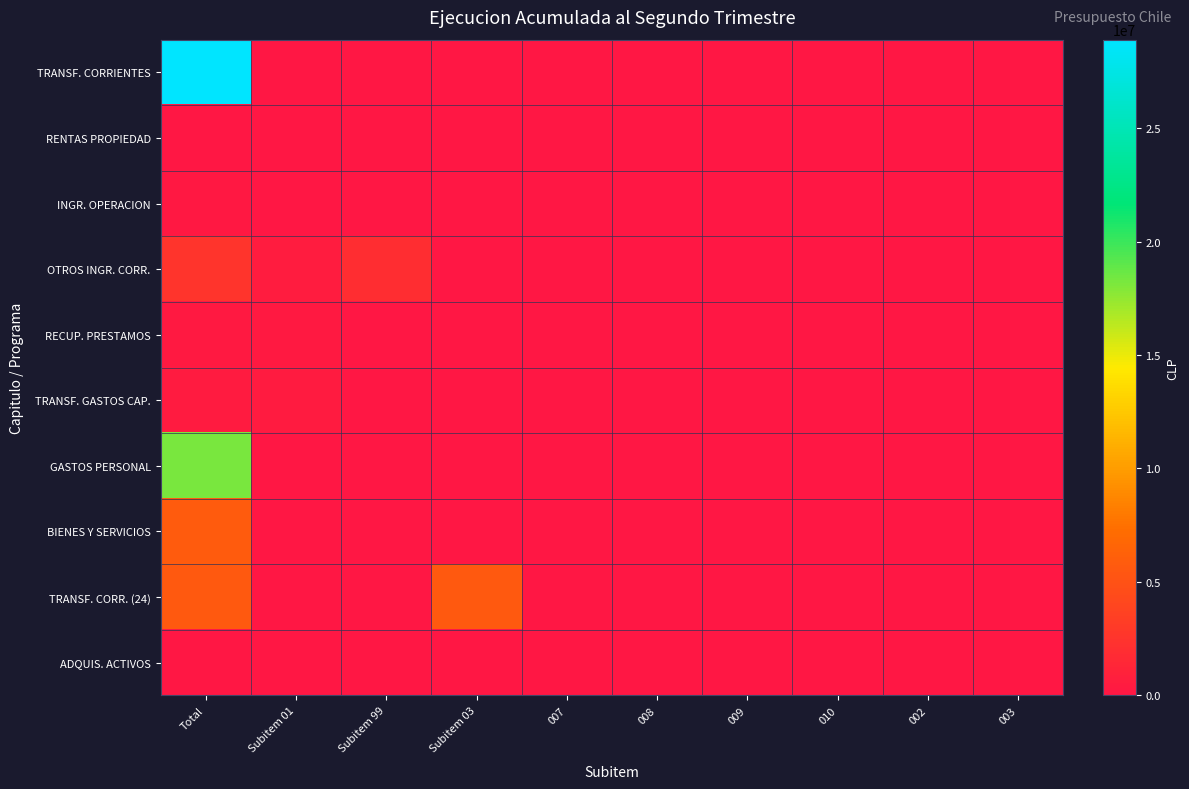

Rank the series at Subitem 03 from lowest to highest value.

TRANSF. CORRIENTES, RENTAS PROPIEDAD, INGR. OPERACION, OTROS INGR. CORR., RECUP. PRESTAMOS, TRANSF. GASTOS CAP., GASTOS PERSONAL, BIENES Y SERVICIOS, ADQUIS. ACTIVOS, TRANSF. CORR. (24)